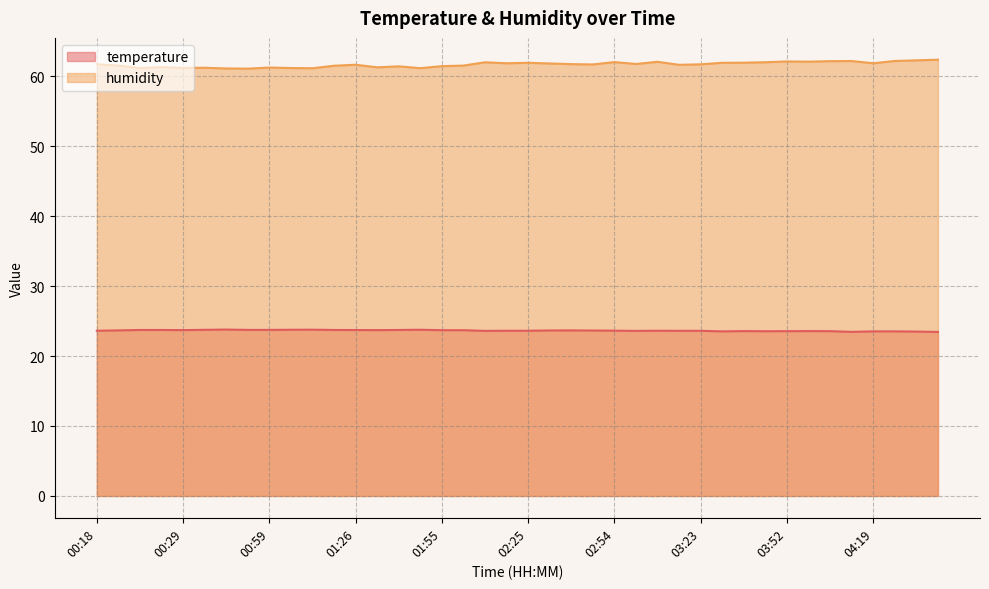

What is the label of the 7th point from the right?

03:55